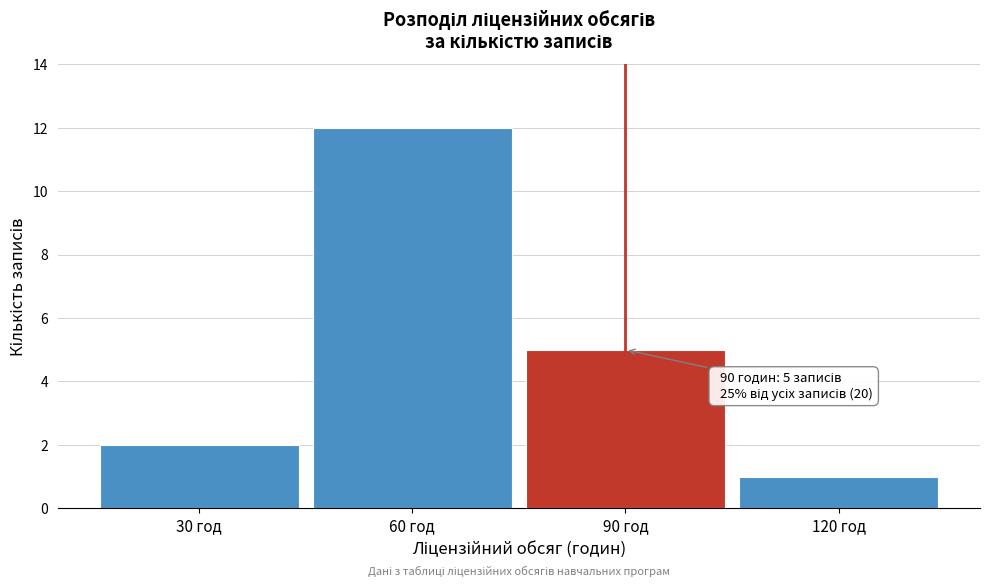

Reading left to right, list all the values displayed in this chart.

30 год=2	60 год=12	90 год=5	120 год=1